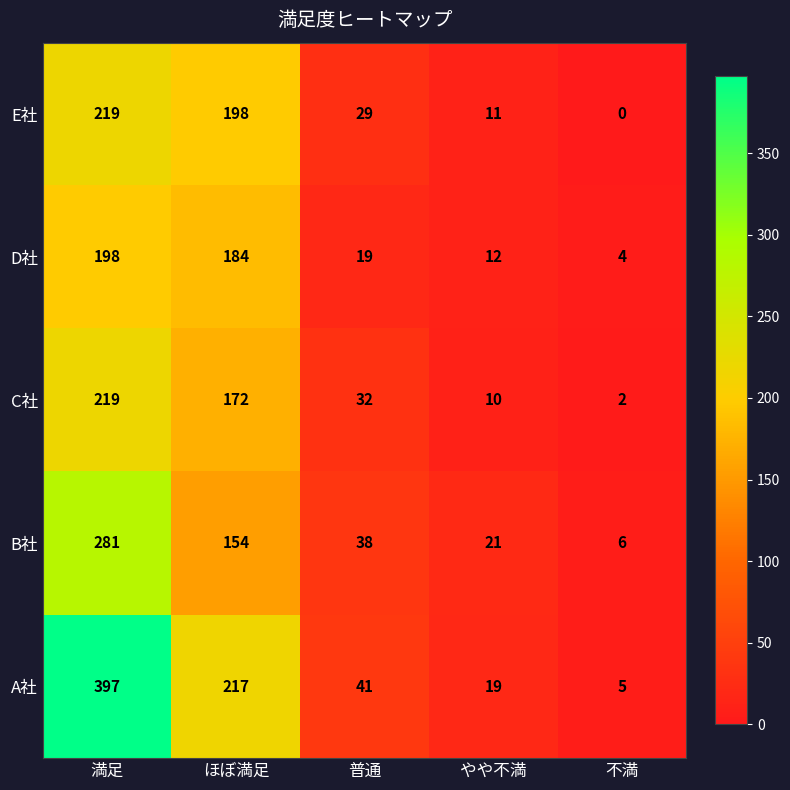

Reading right to left, what are all the values shown in this chart?

E社: 0	11	29	198	219
D社: 4	12	19	184	198
C社: 2	10	32	172	219
B社: 6	21	38	154	281
A社: 5	19	41	217	397